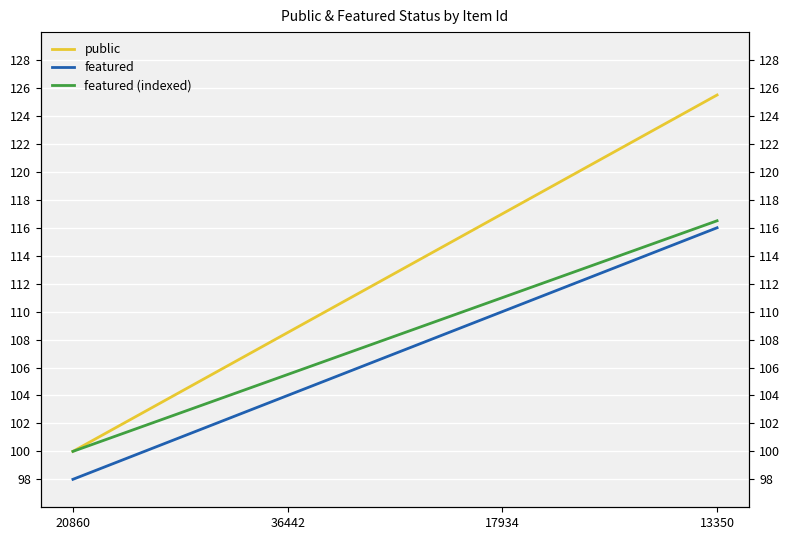

At how many categories does at least one series exceed 108?

3